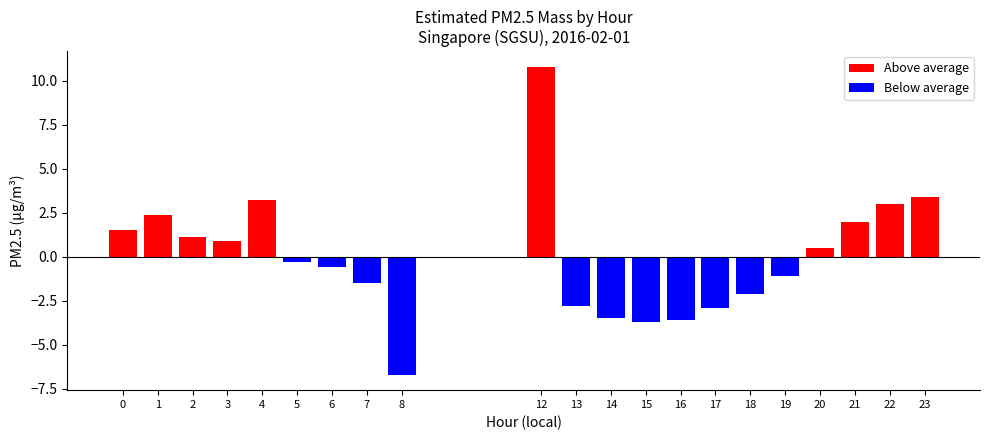

At which category does the chart reach its peak across all series?

12